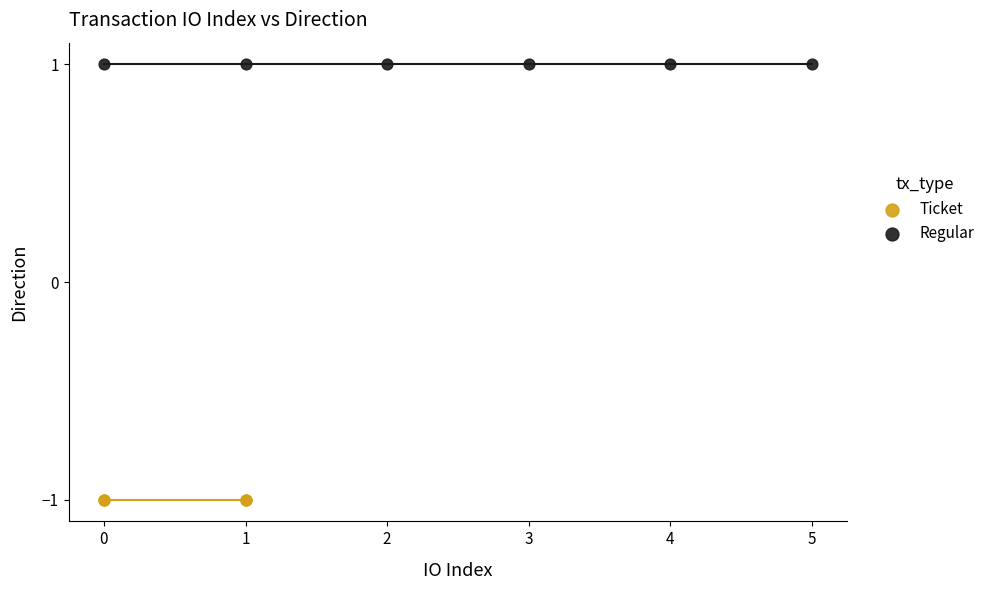

Which series contains the highest Y value?

Regular